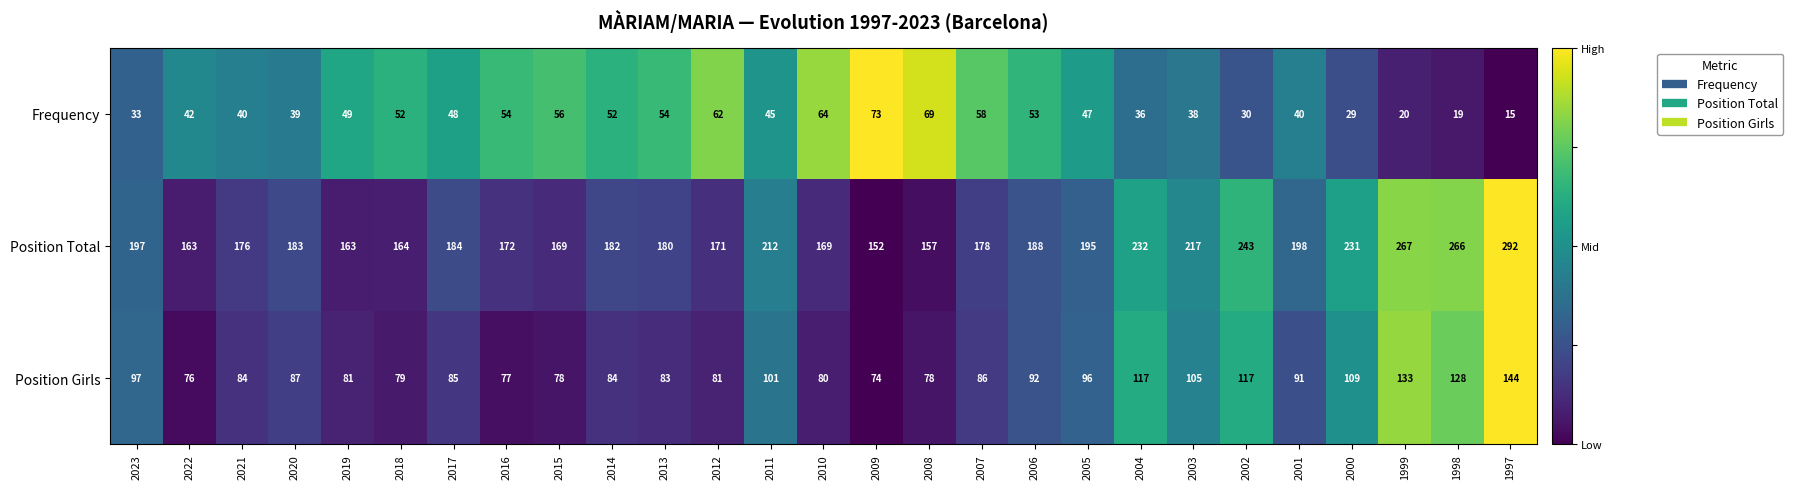

What is the approximate value of Frequency at 1999?

20